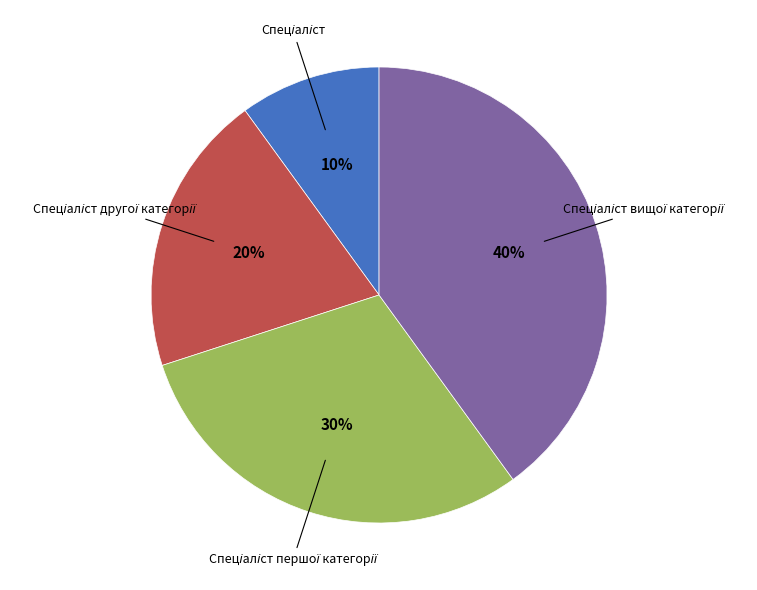

To the nearest percent, what is the difference between the largest and smallest slice percentages?

30%